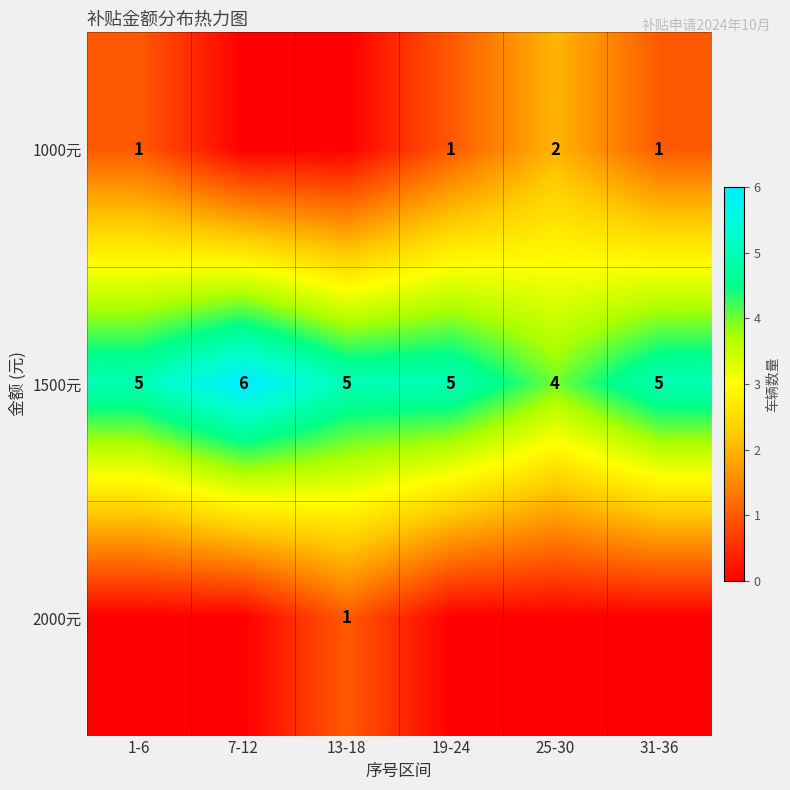

What is the highest value of the 1500元 series?

6